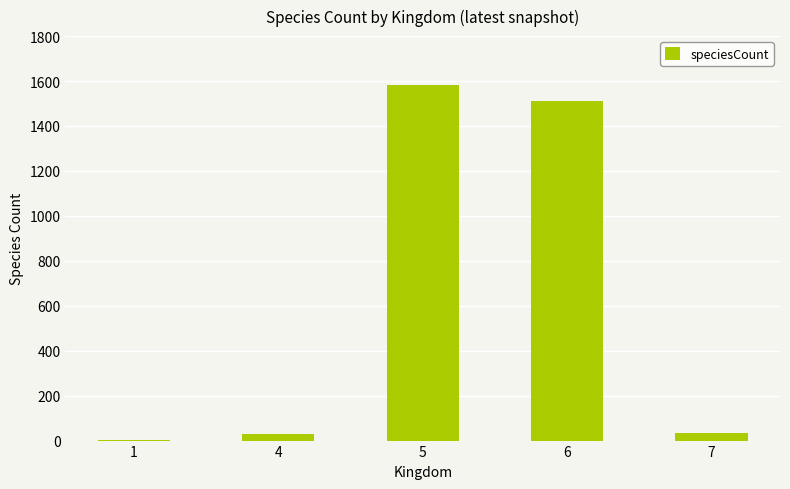

What is the sum of all values?

3156